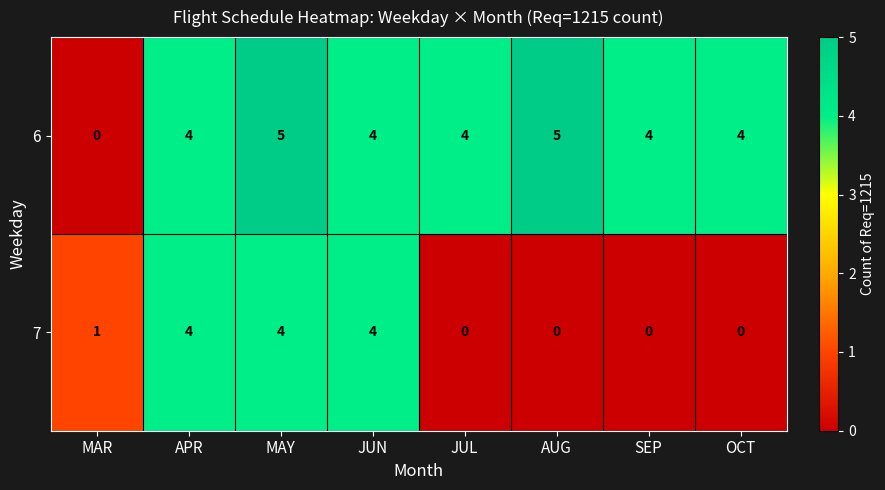

At which category is the sum across all series the highest?

MAY